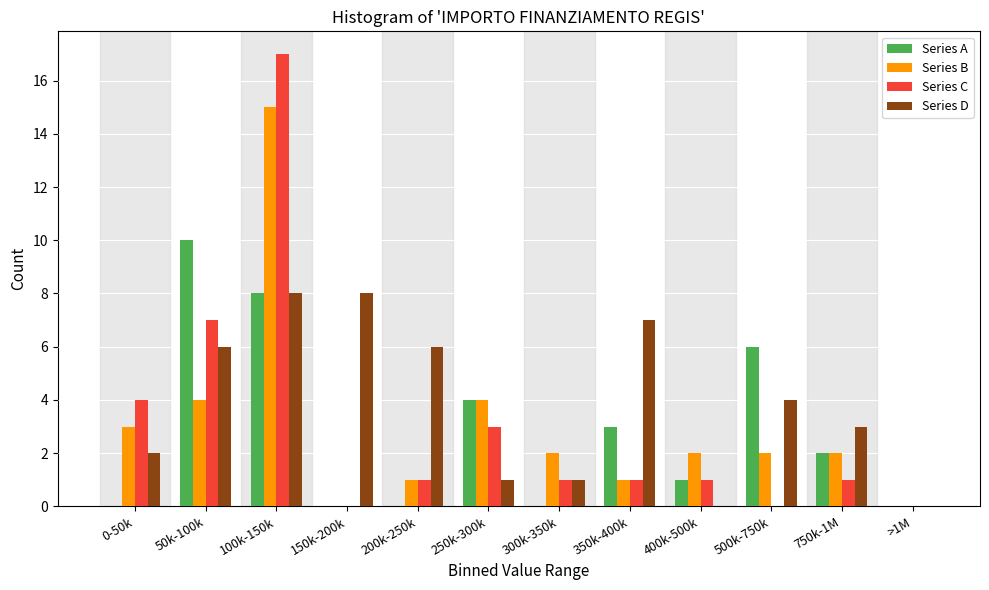

What is the total value across all series at 250k-300k?

12